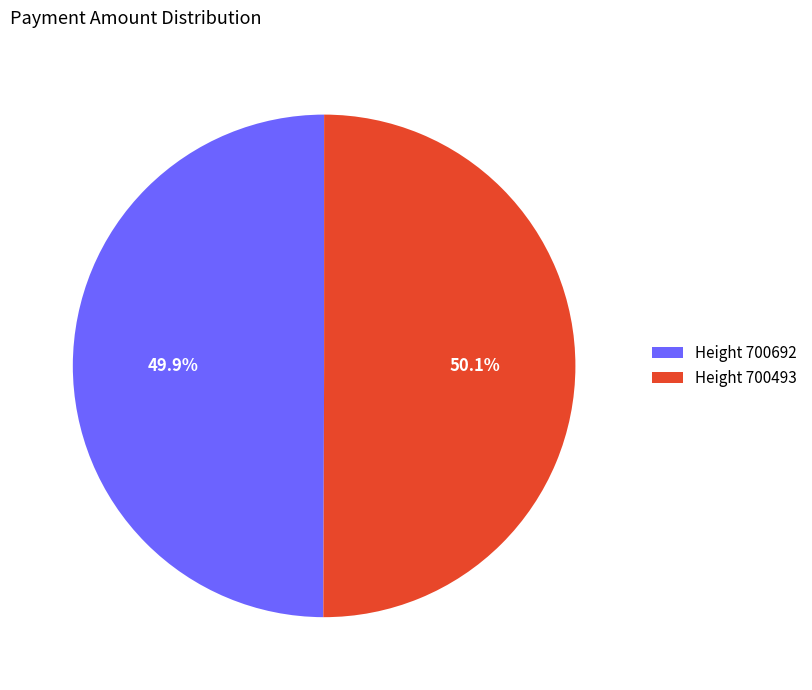

Is there a majority slice in this chart?

Yes